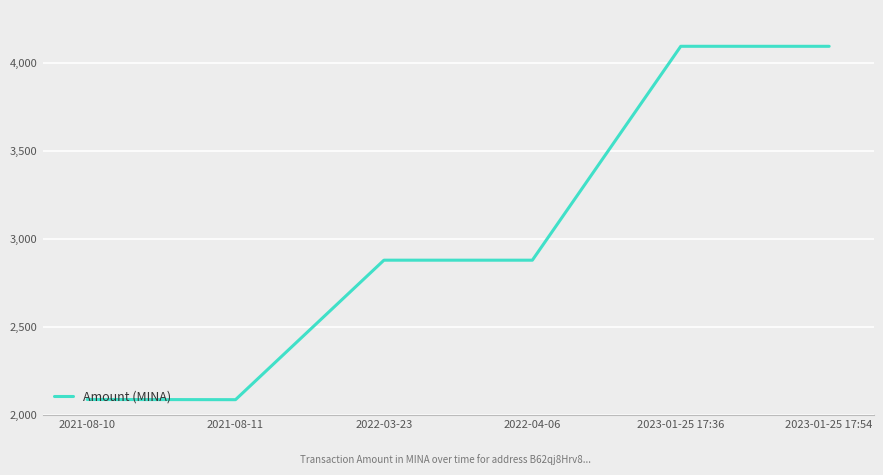

Is this an area chart (filled region under the line)?

No